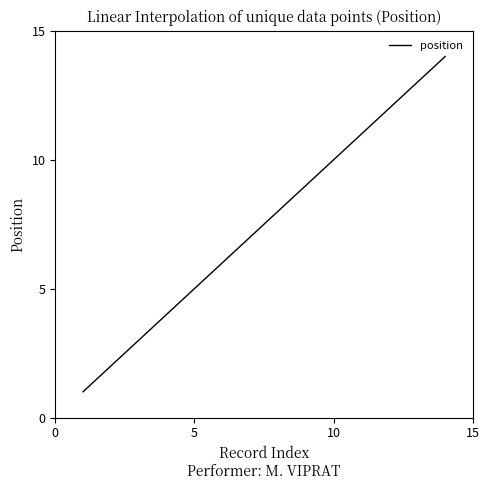

How many series are shown in this chart?

1